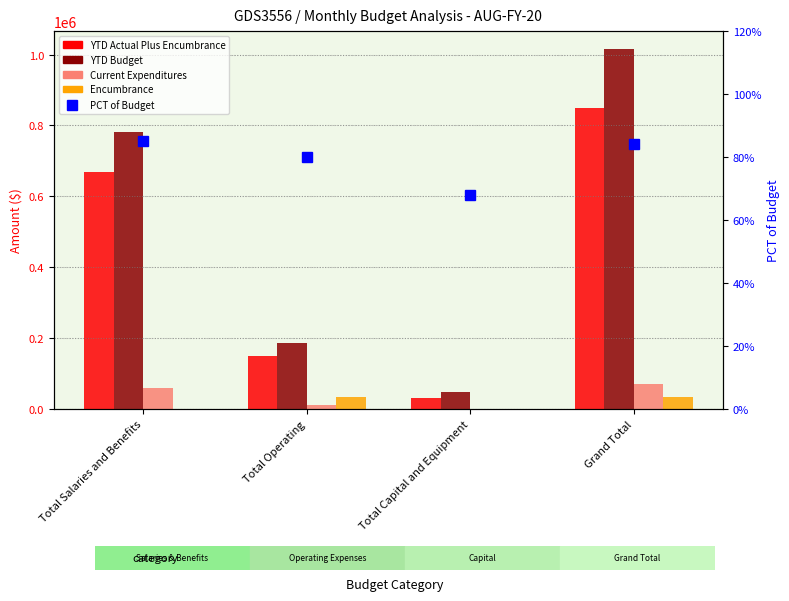

Where is YTD Actual Plus Encumbrance nearest to the value 440993?

Total Salaries and Benefits